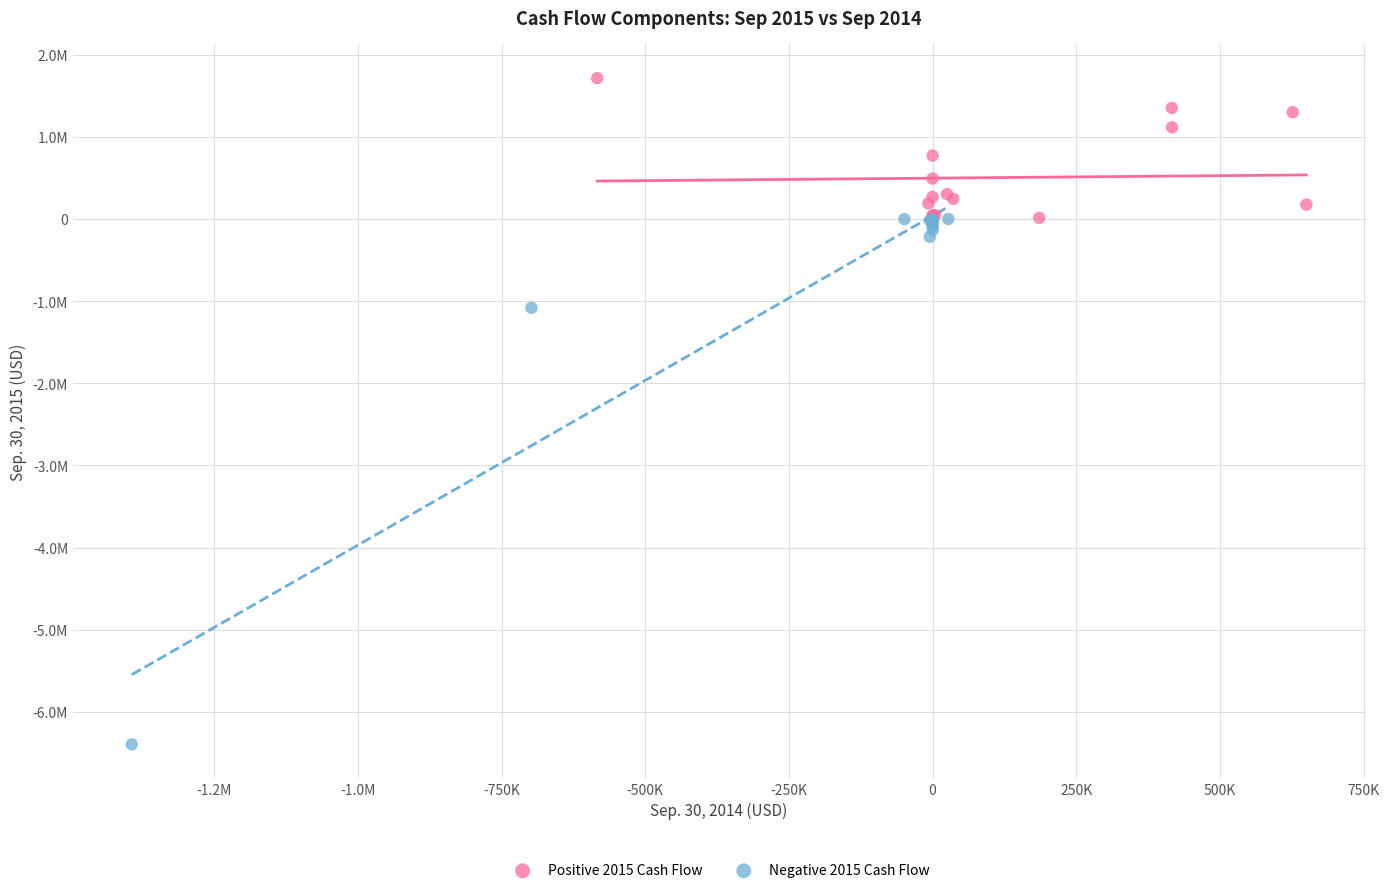

Which series has the widest spread of Y values?

Negative 2015 Cash Flow